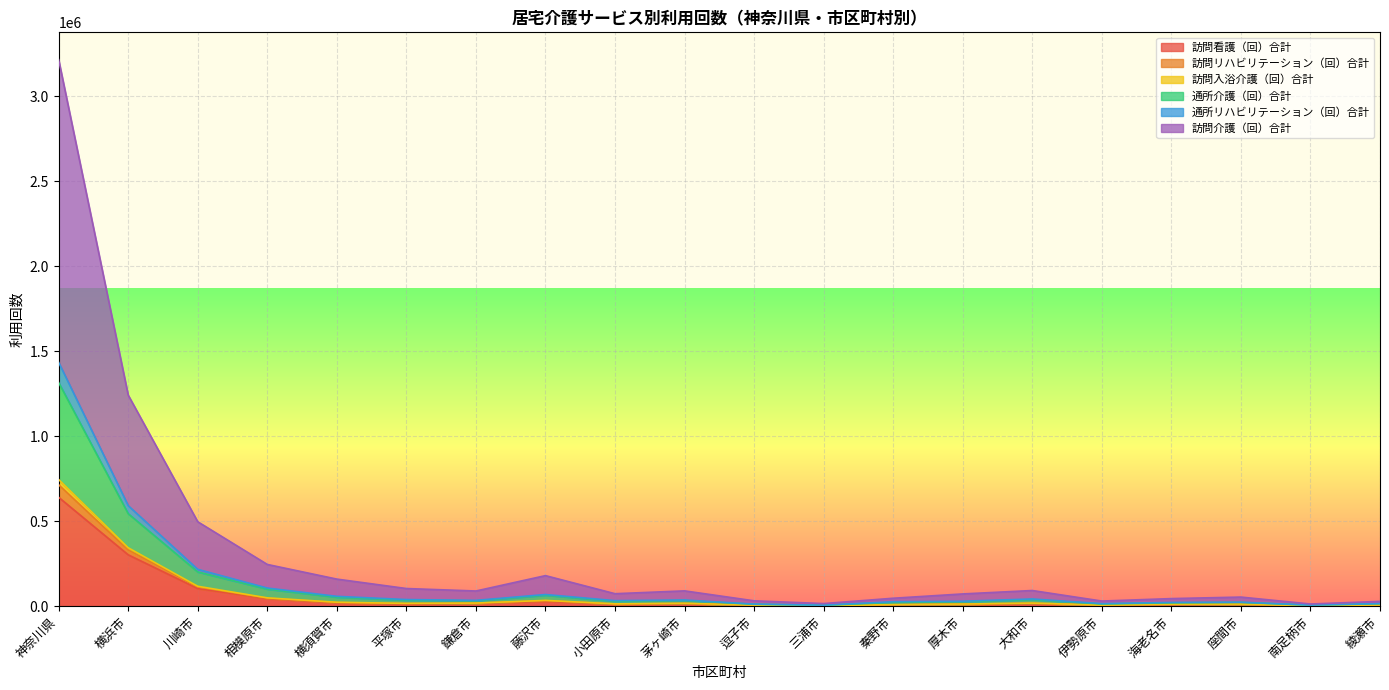

Where does the 訪問介護（回）合計 series first go above 15388?

神奈川県